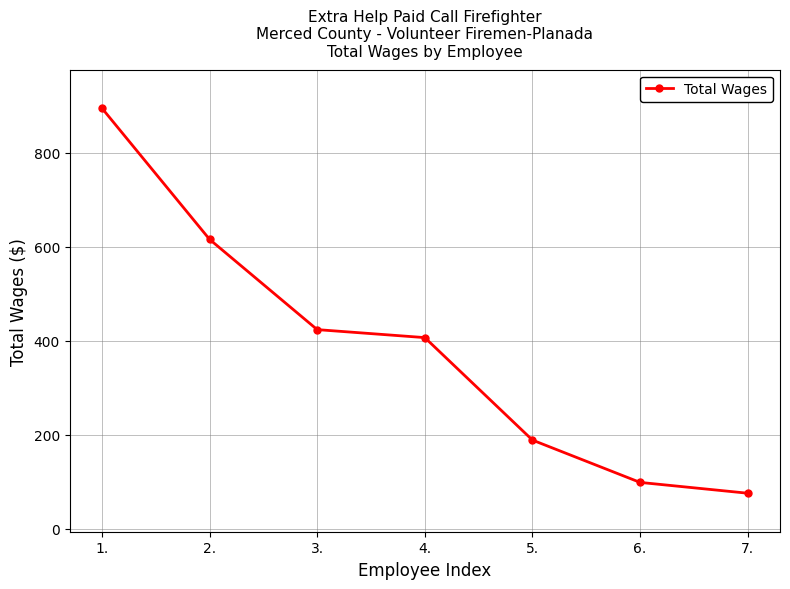

Read the value at 7..

76